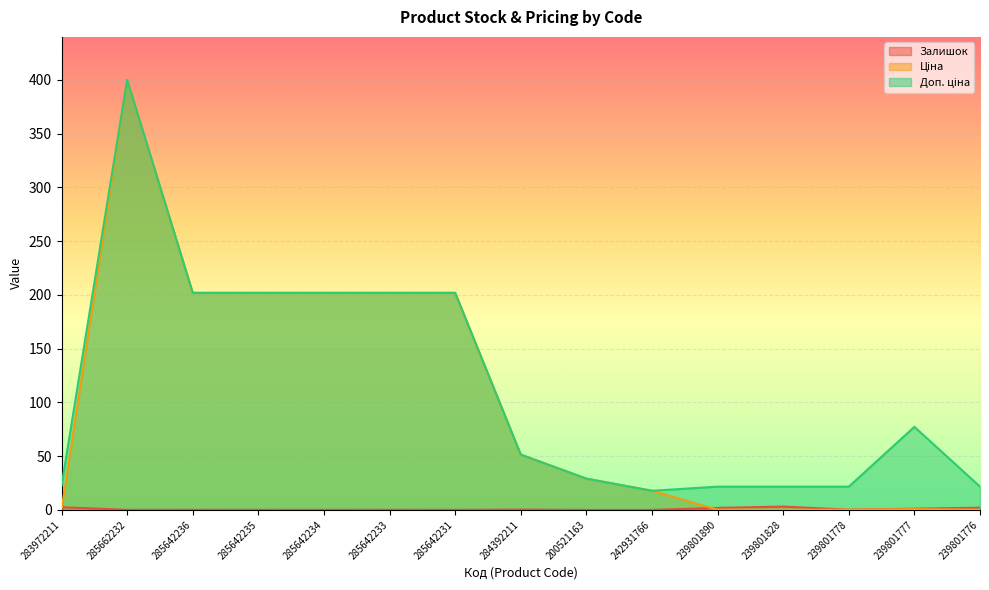

How many values in the Доп. ціна series exceed 51?

8